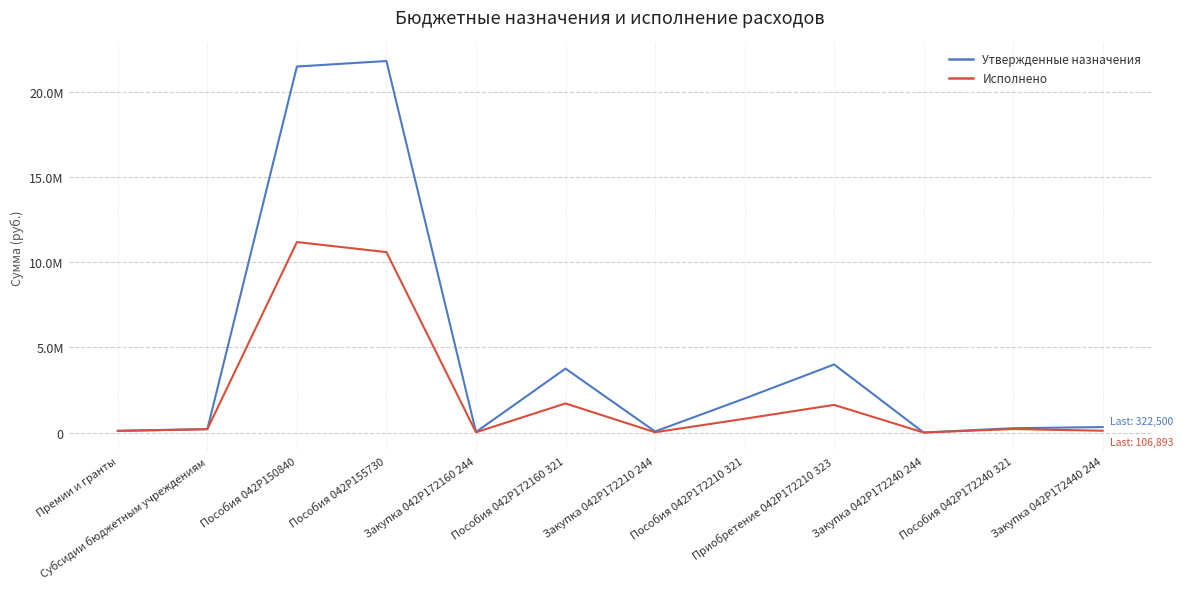

Rank the series by their average value, from highest to lowest.

Утвержденные назначения, Исполнено